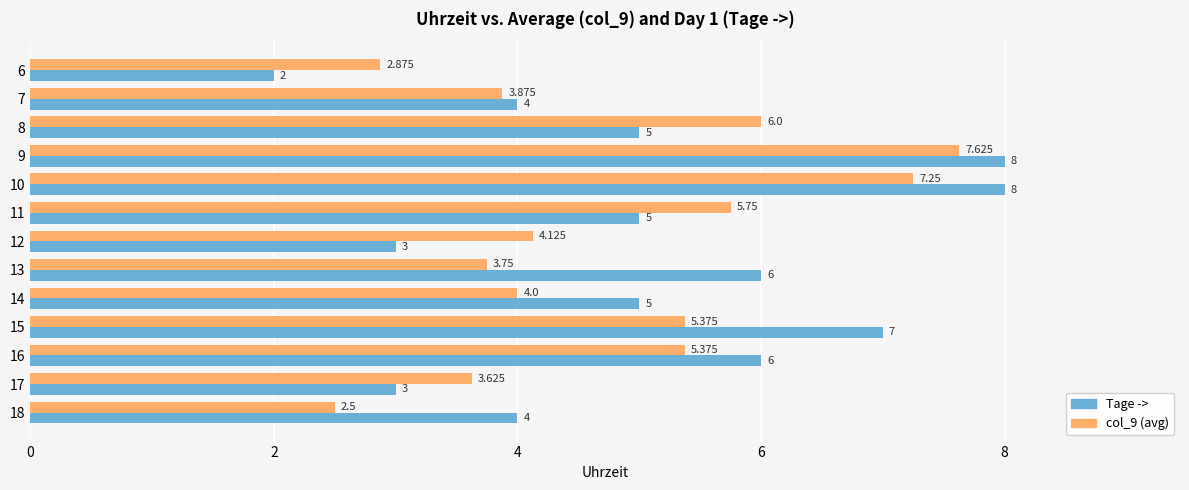

Which series has the largest range (max minus min)?

Tage ->